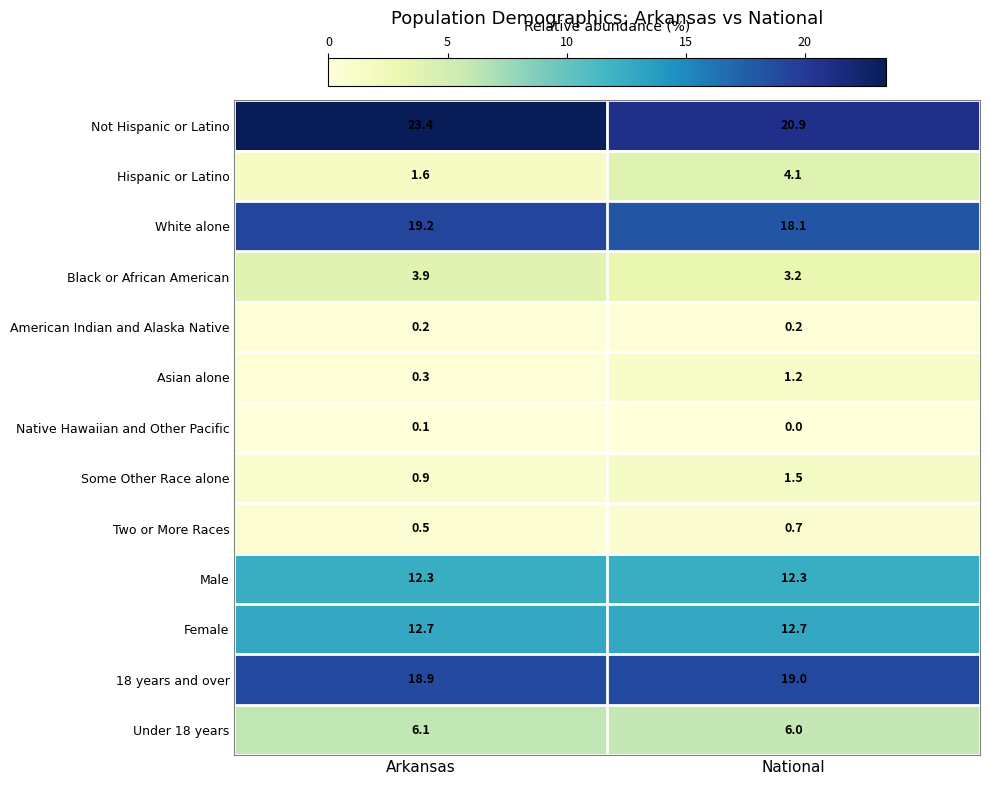

List the series in order of their peak value, highest first.

Not Hispanic or Latino, White alone, 18 years and over, Female, Male, Under 18 years, Hispanic or Latino, Black or African American, Some Other Race alone, Asian alone, Two or More Races, American Indian and Alaska Native, Native Hawaiian and Other Pacific